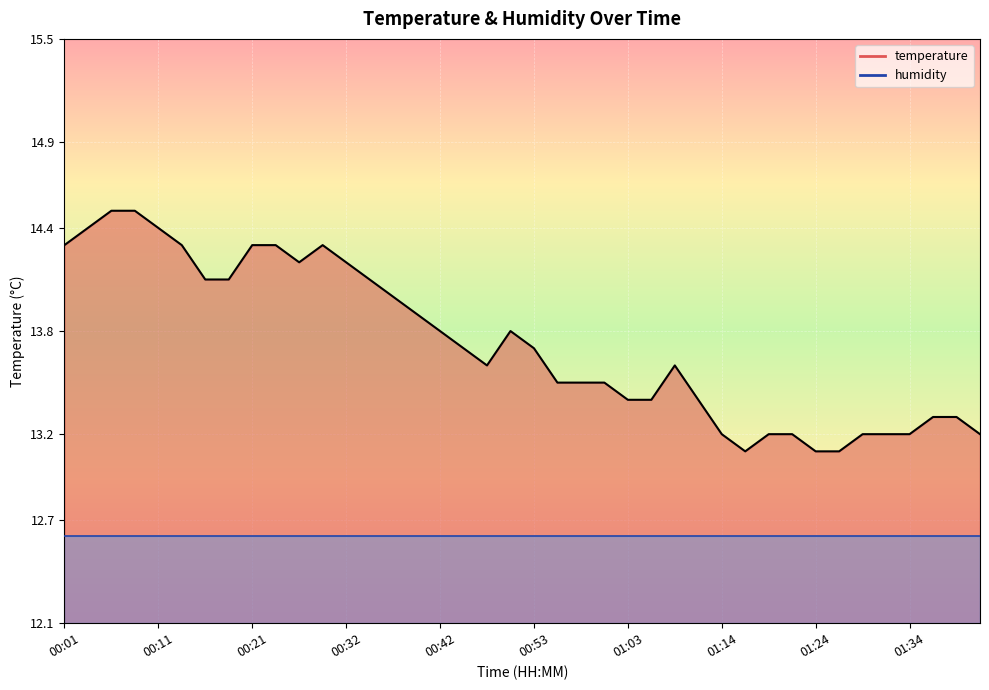

Rank the series by their maximum value, from lowest to highest.

humidity, temperature